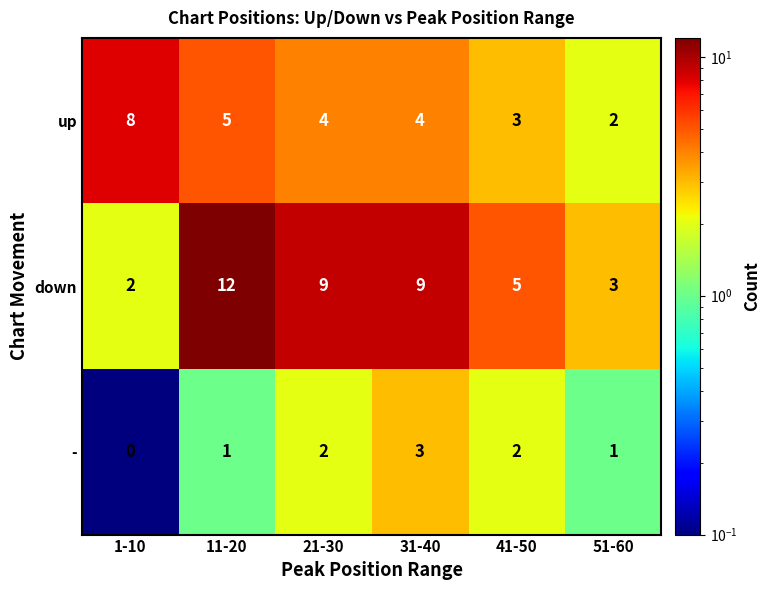

Where does the down series first go above 9?

11-20